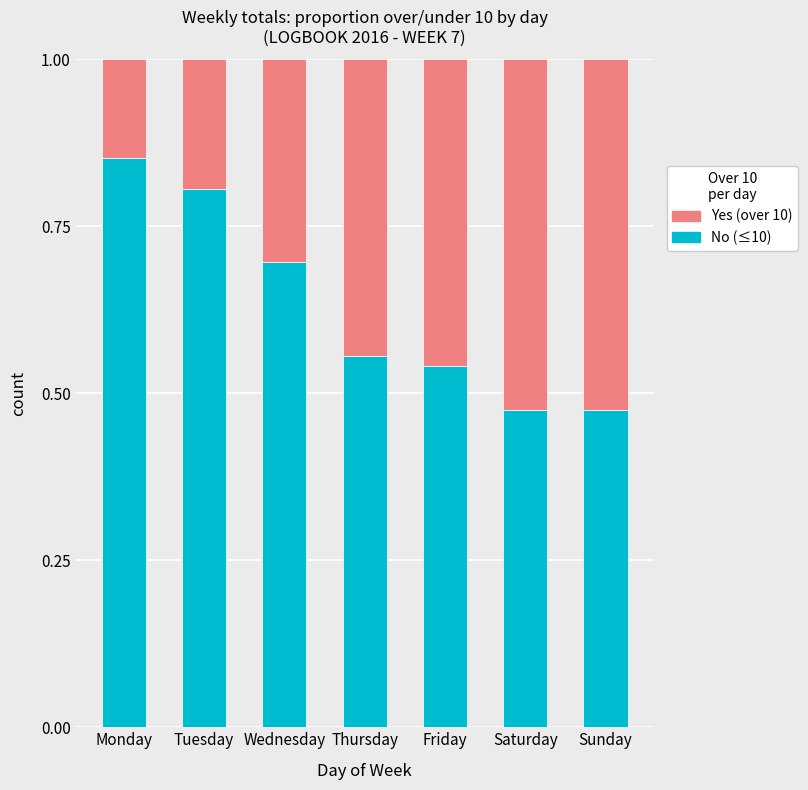

What is the total value across all series at Saturday?

1.0